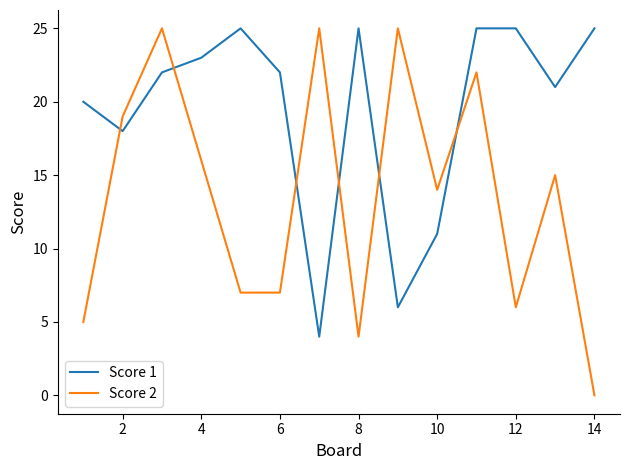

Which series has the largest range (max minus min)?

Score 2